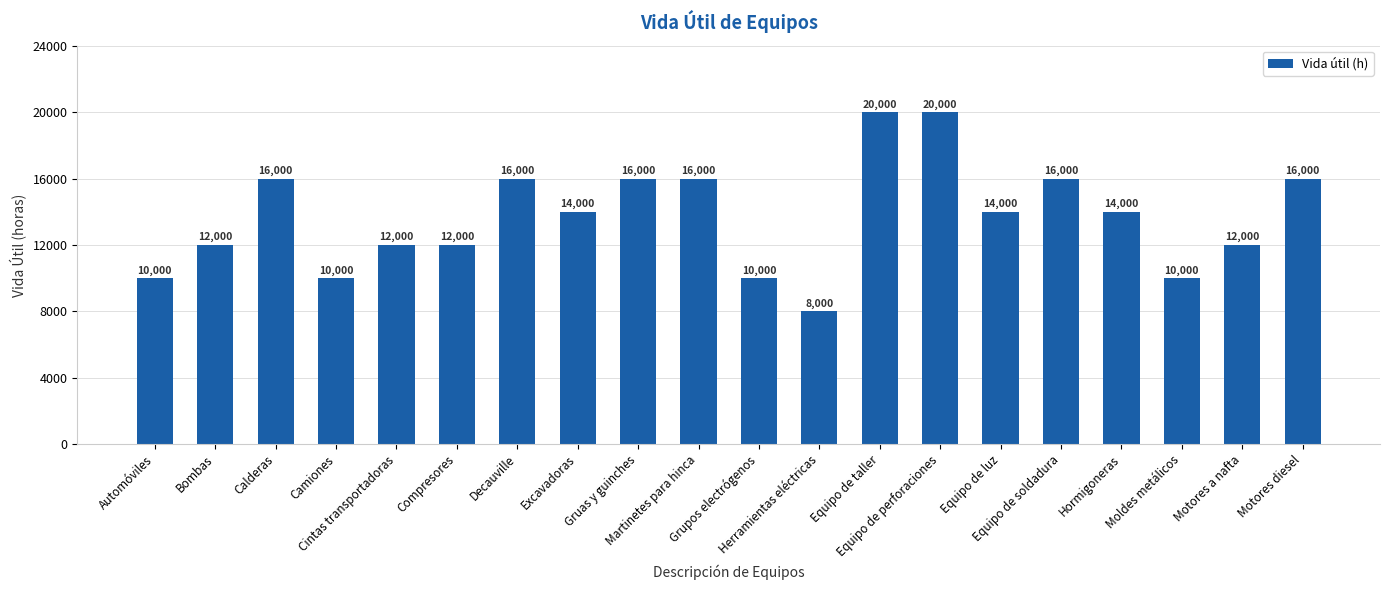

How many series are shown in this chart?

1